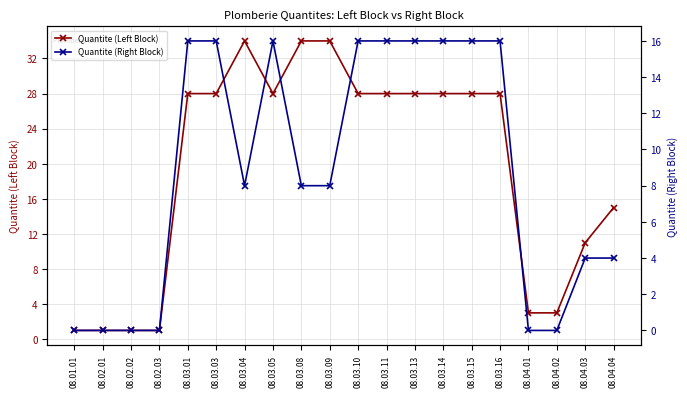

Which series has the largest total across all categories?

Quantite (Left Block)